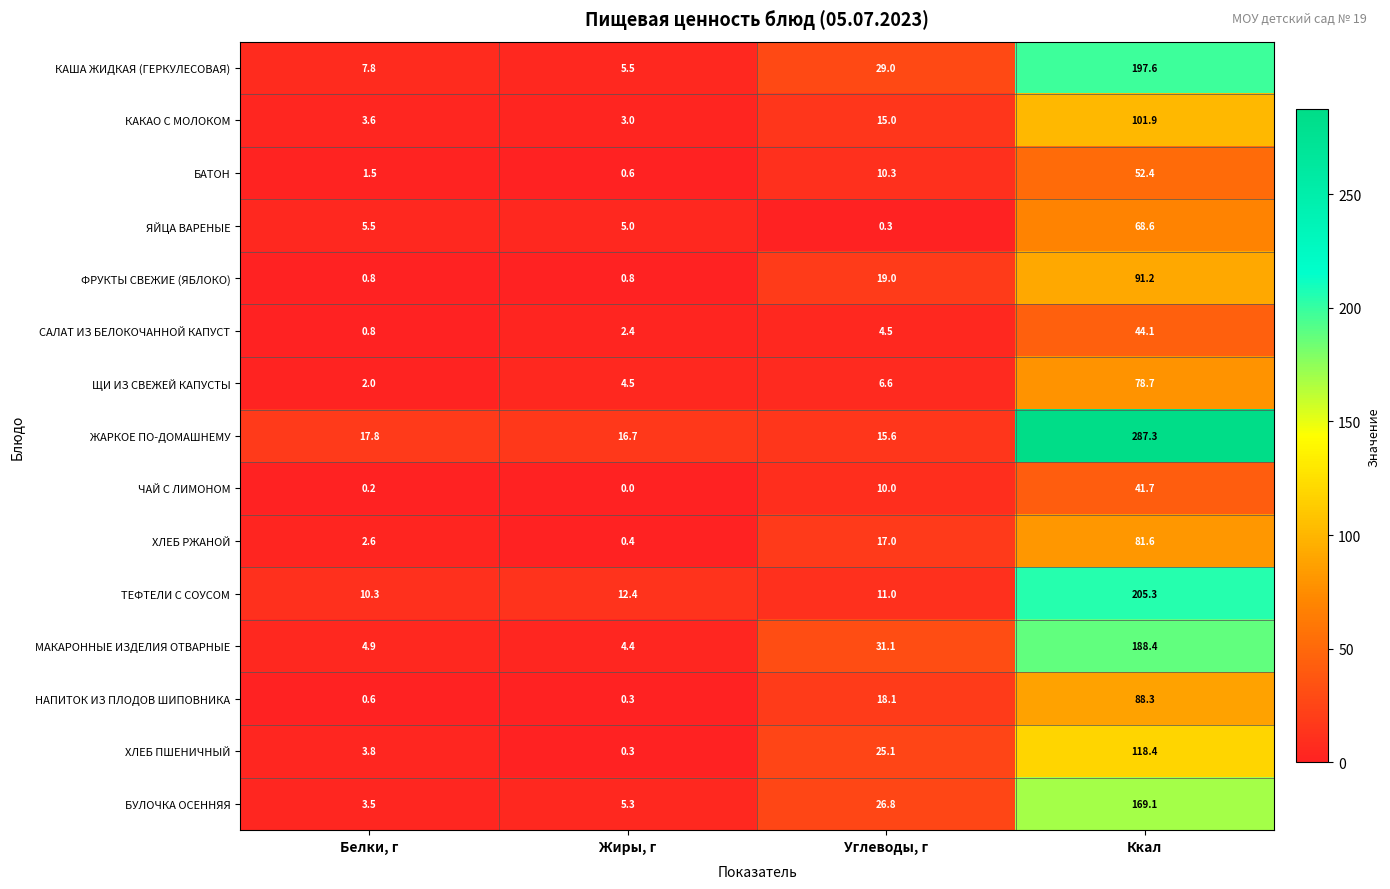

The value of БУЛОЧКА ОСЕННЯЯ at Жиры, г is 7.9. True or false?

False